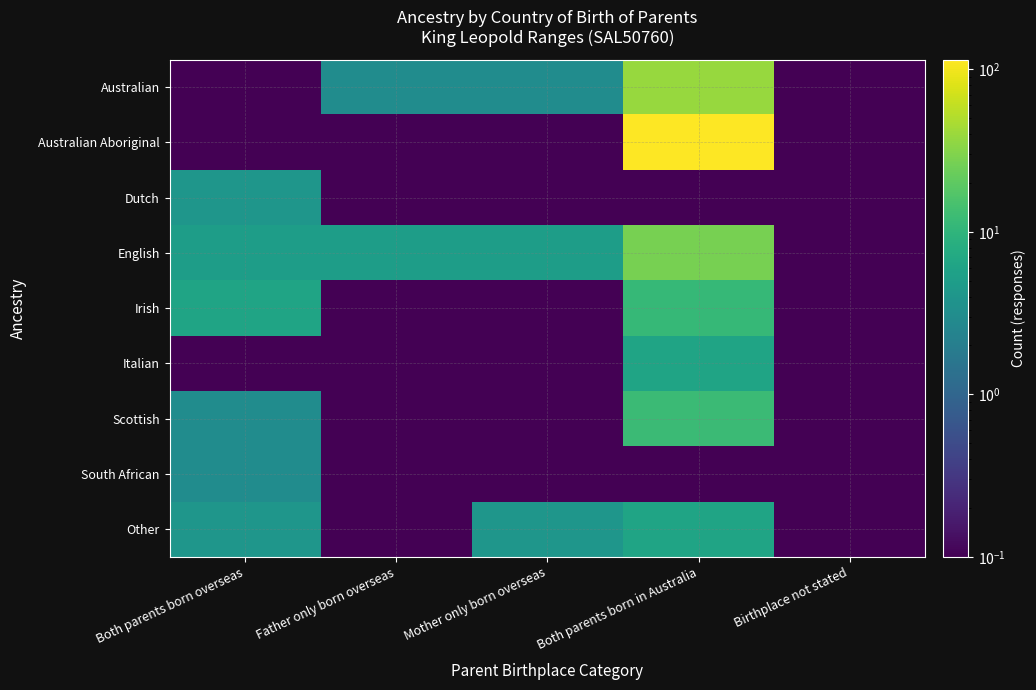

Rank the series at Mother only born overseas from lowest to highest value.

Australian Aboriginal, Dutch, Irish, Italian, Scottish, South African, Australian, Other, English